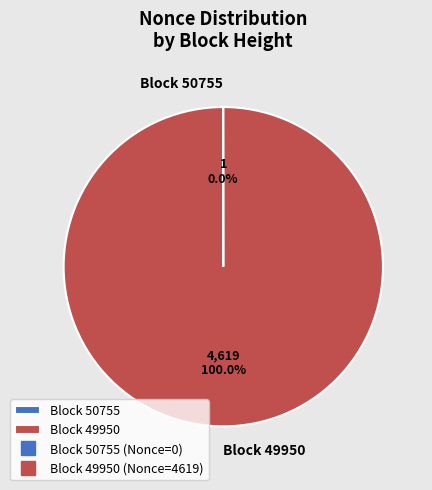

What is the largest slice in the pie chart?

Block 49950